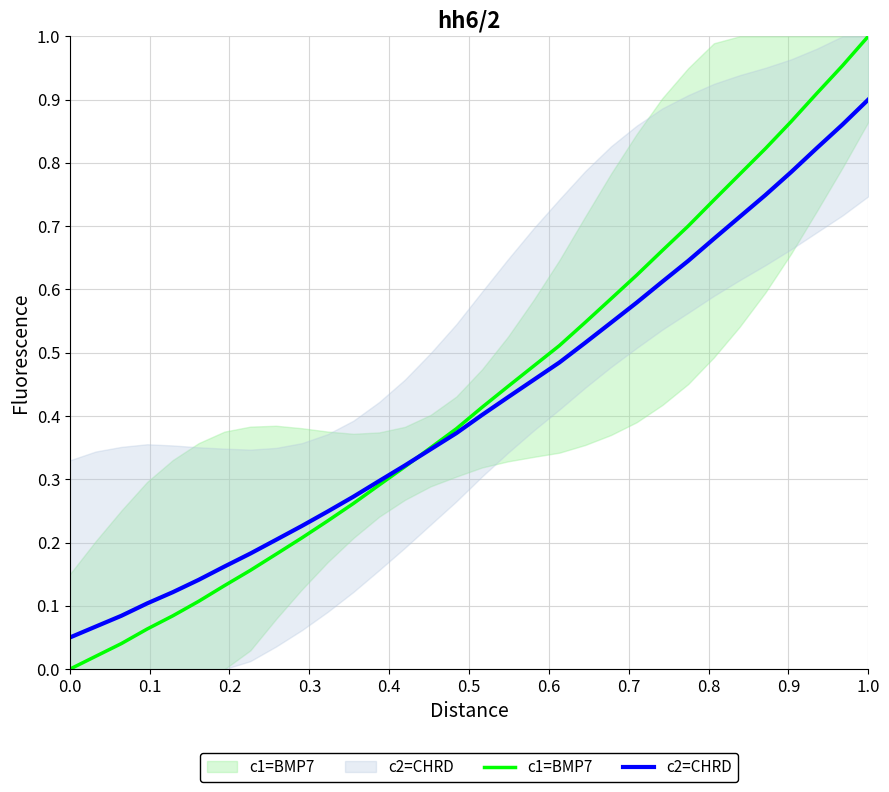

True or false: c1=BMP7 has a value of 0.3 at 0.9.

False